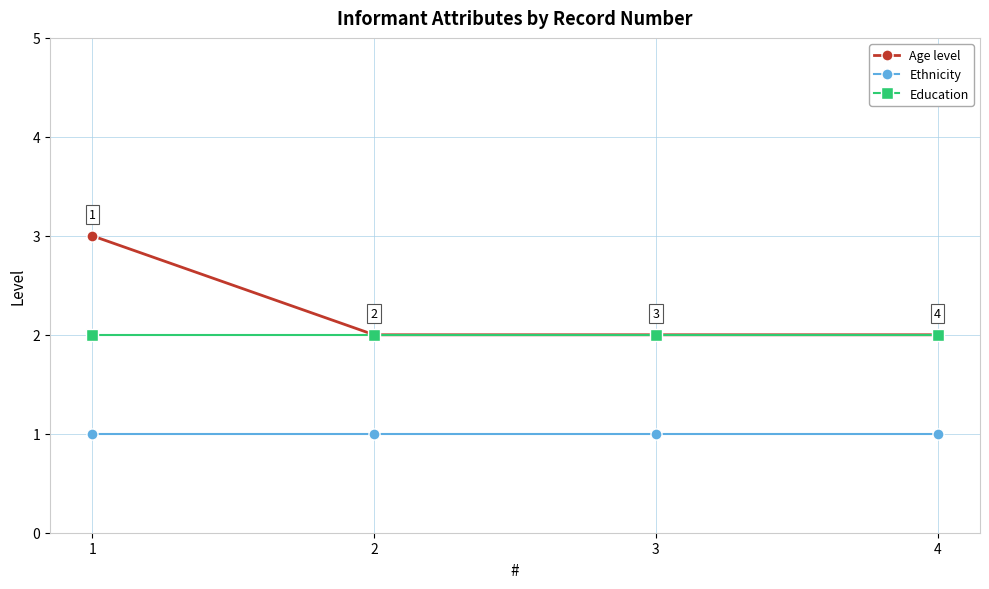

Which series has the largest range (max minus min)?

Age level